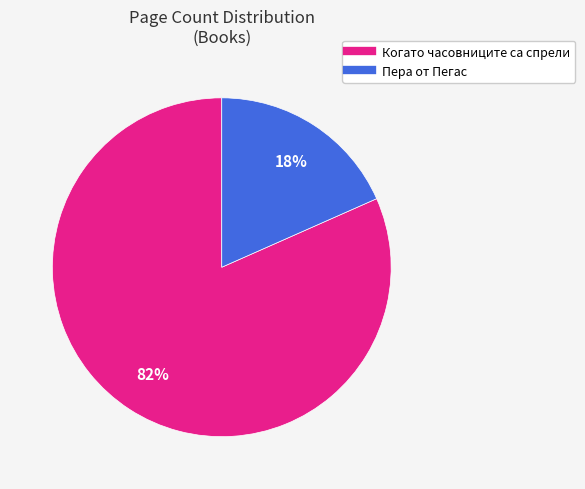

Count the number of slices in the pie.

2